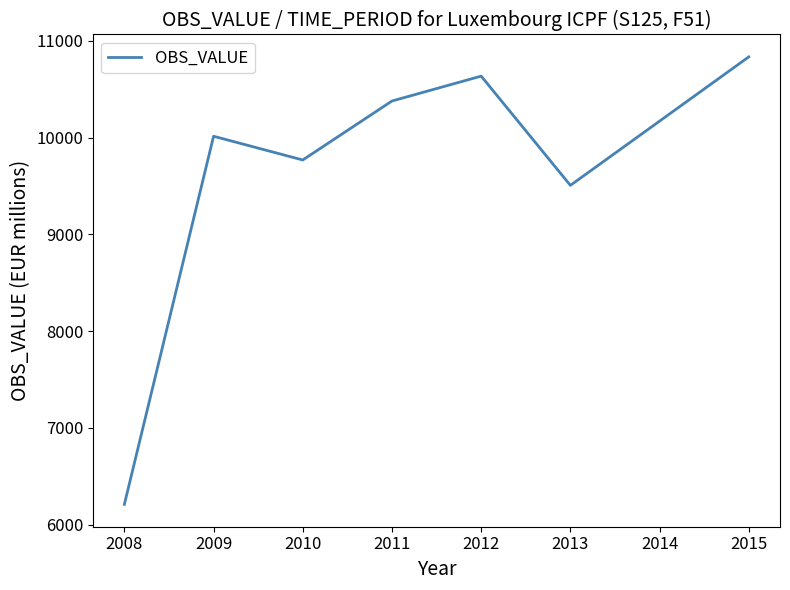

Is it true that the value at 2015 is 18158.4?

False